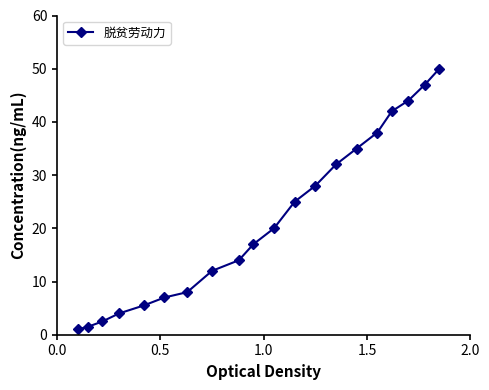

What is the sum of all values?

433.5